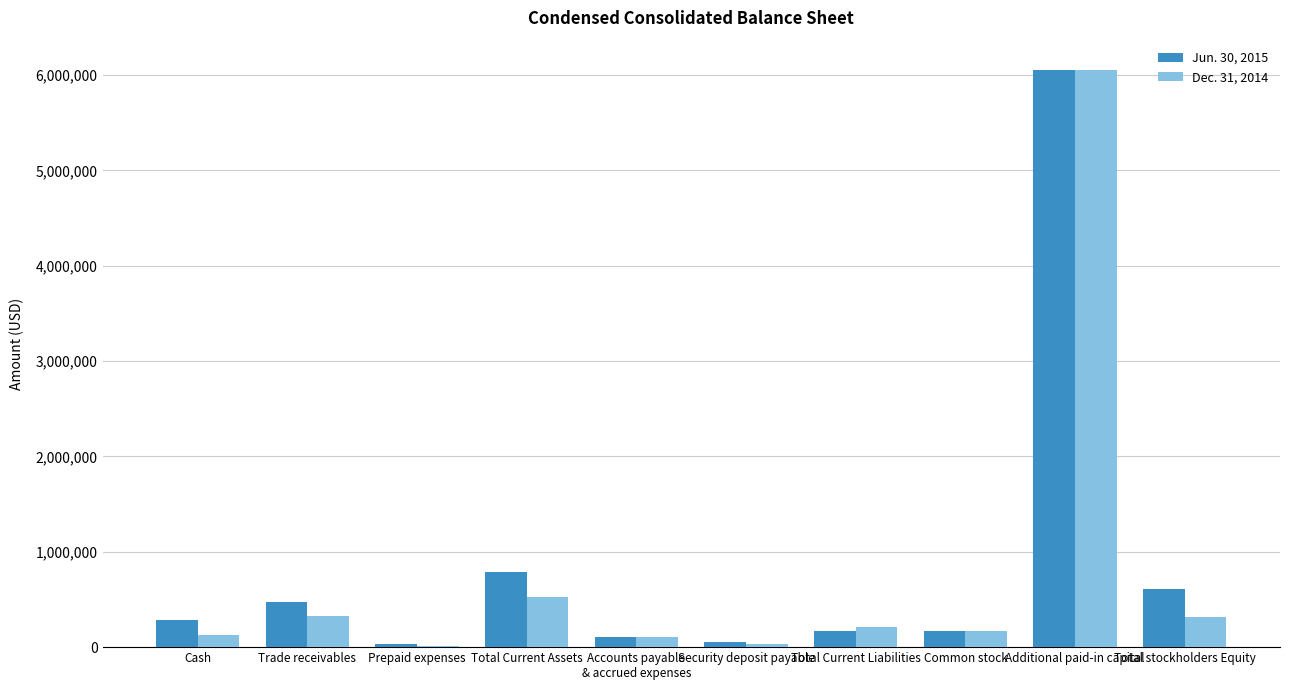

The value of Jun. 30, 2015 at Cash is 286518. True or false?

True